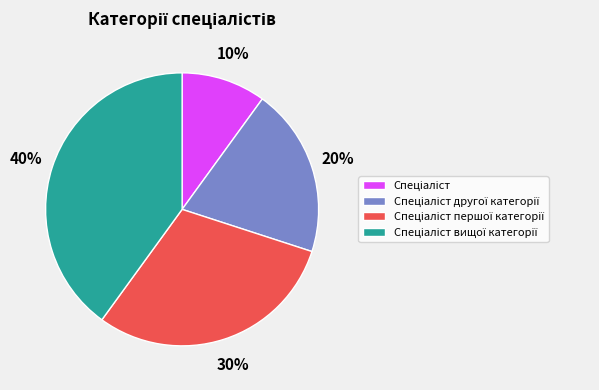

To the nearest percent, what is the difference between the largest and smallest slice percentages?

30%